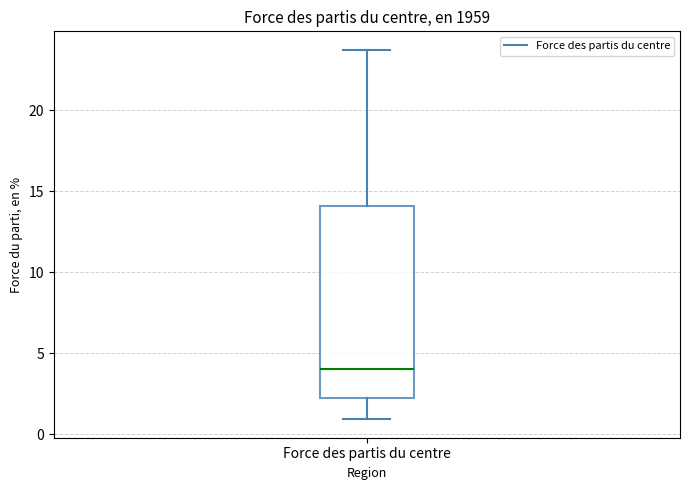

Read this box plot against the y-axis: the position of the median line, the range covered by the box, and the ends of both whiskers. The values are not printed on the chart, so give them approximately, as read against the axis.

median 4.0, box 2.5 to 14.0, whiskers 1.0 to 23.5